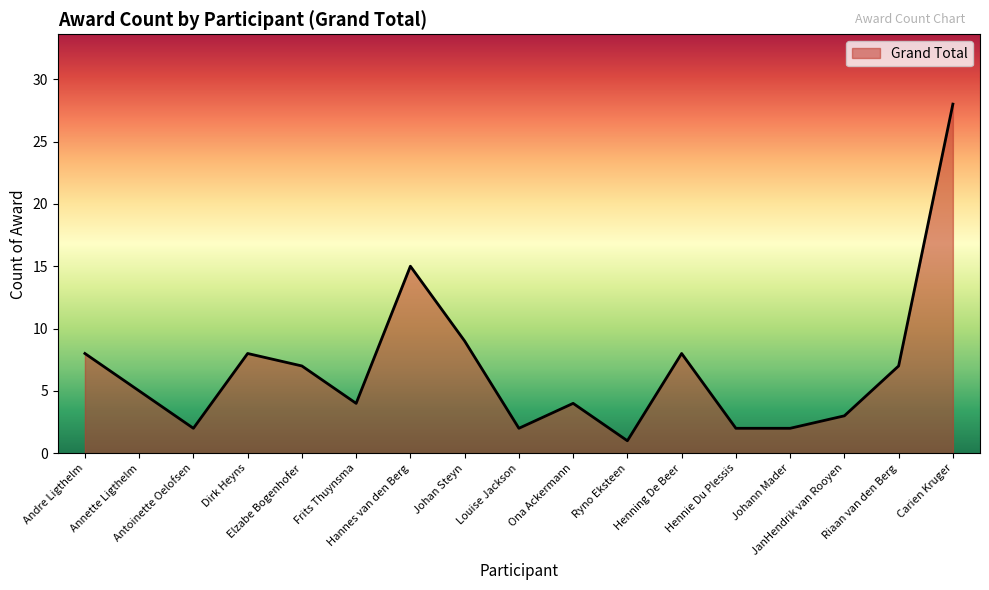

What is the difference between the maximum and minimum values?

27